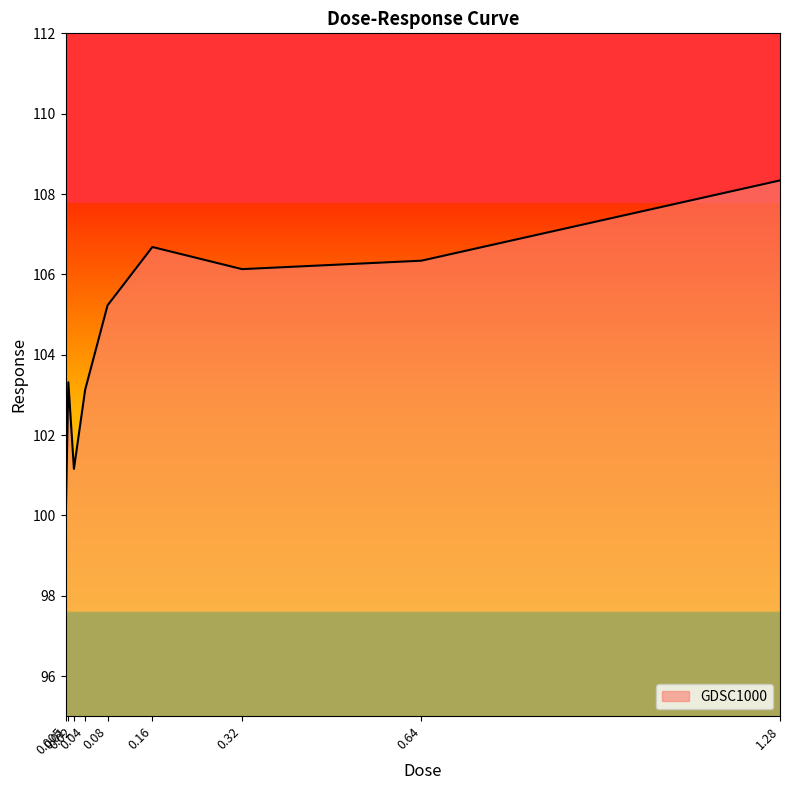

True or false: there are more than 0 points higher than both neighbors.

True